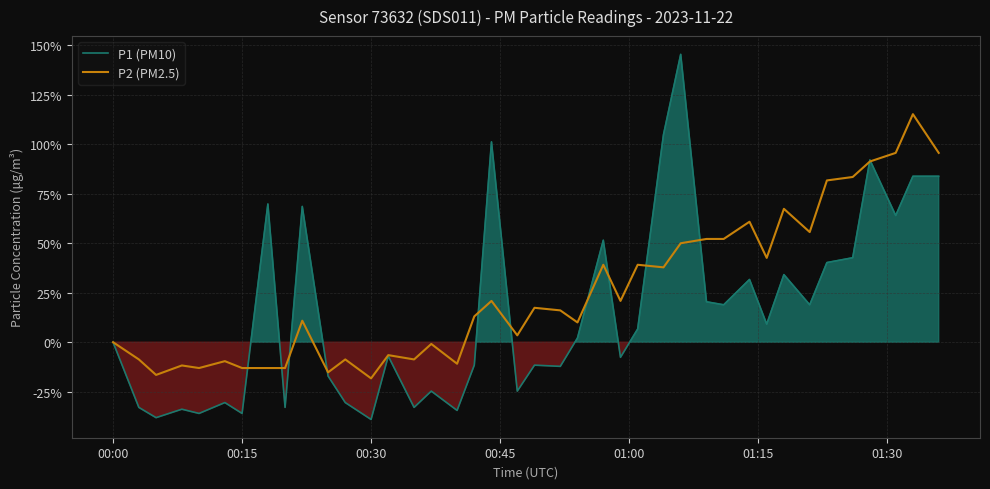

What is the difference between the maximum and minimum values in the P1 (PM10) series?

184.5